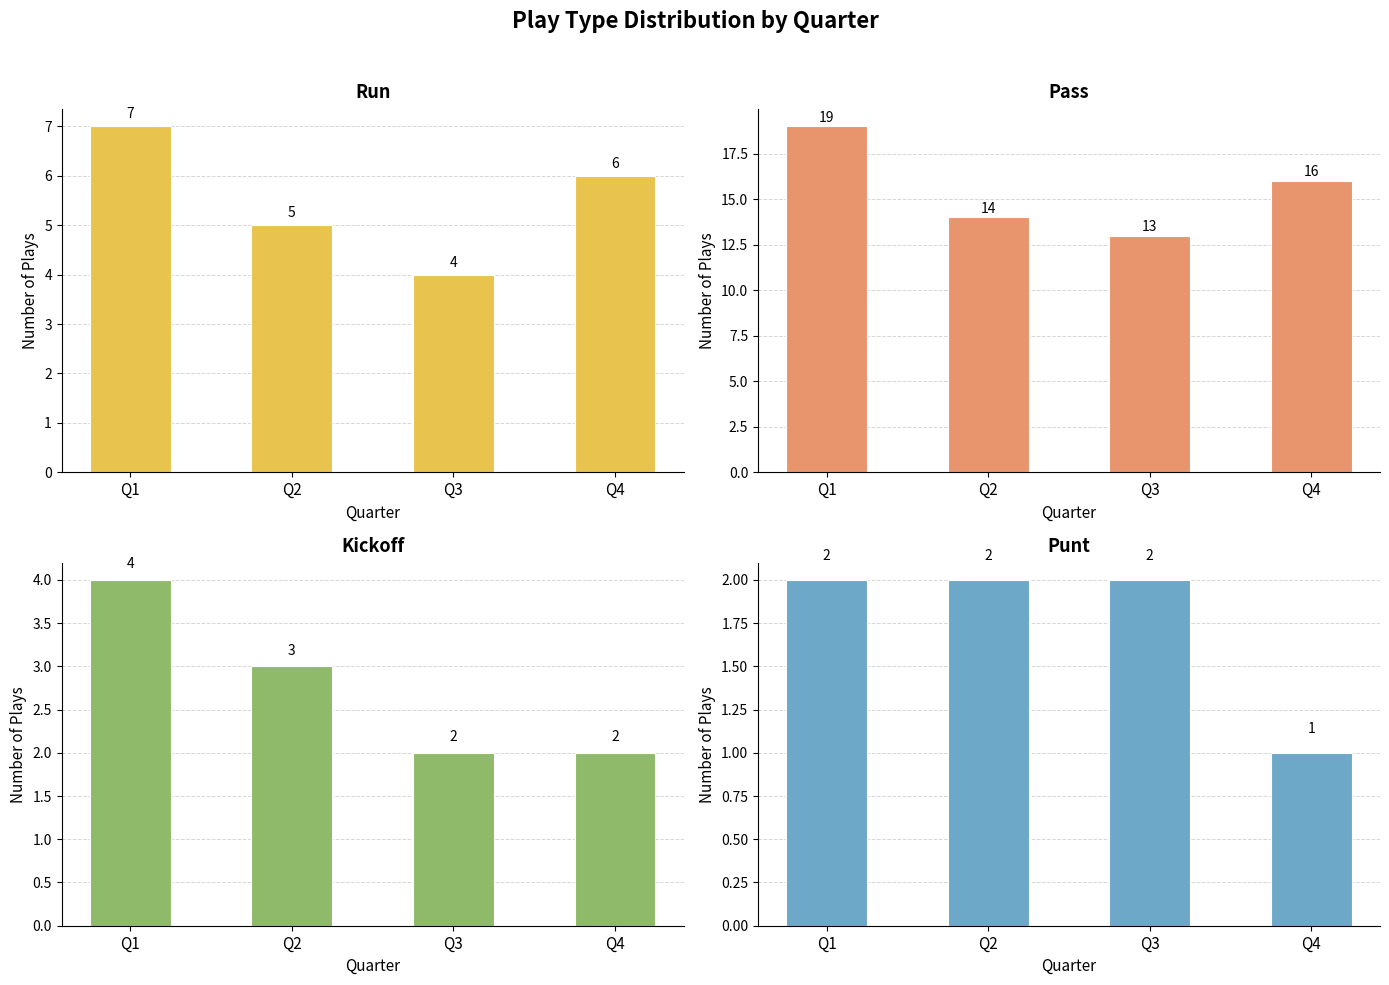

Reading right to left, what are all the values shown in this chart?

run: Q4=6	Q3=4	Q2=5	Q1=7
pass: Q4=16	Q3=13	Q2=14	Q1=19
kickoff: Q4=2	Q3=2	Q2=3	Q1=4
punt: Q4=1	Q3=2	Q2=2	Q1=2